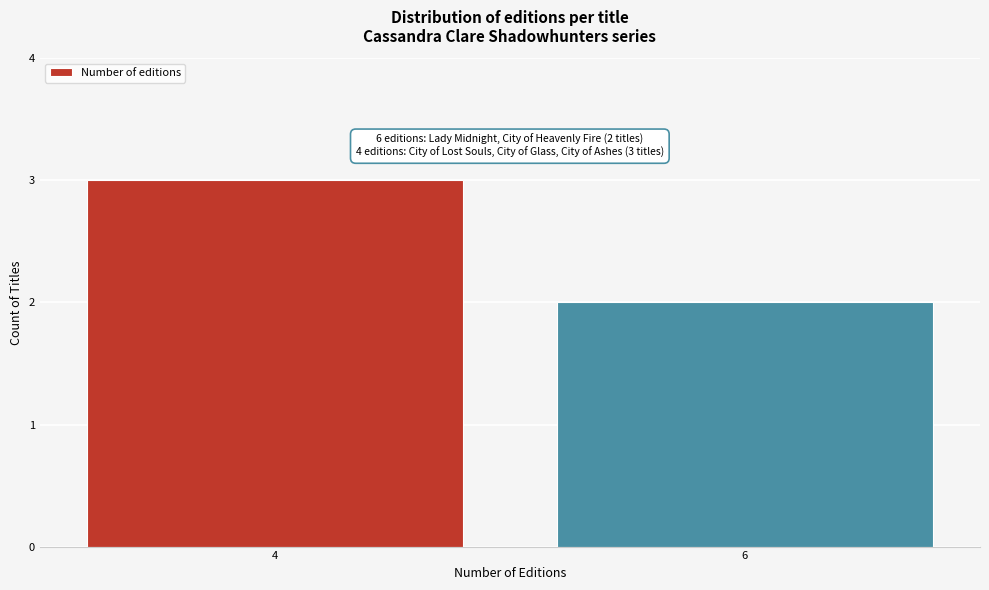

Reading right to left, what are all the values shown in this chart?

6=2	4=3